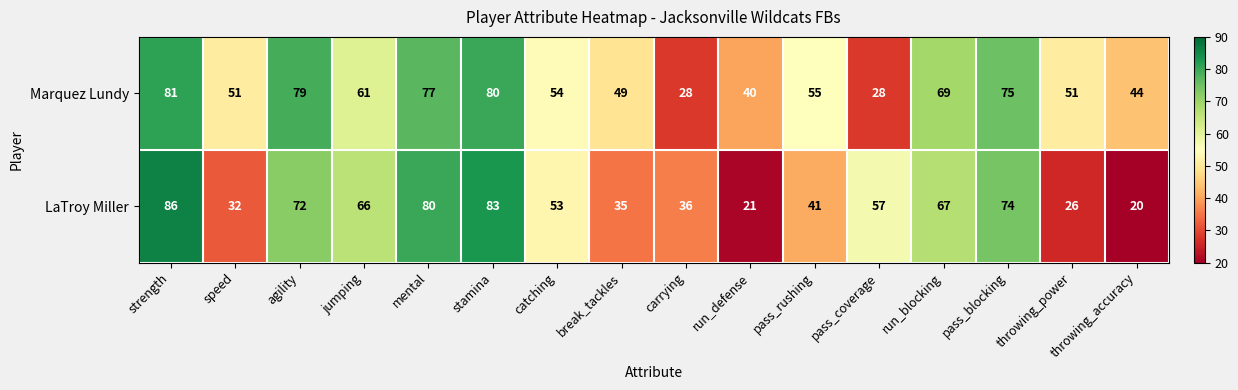

How many series are shown in this chart?

2